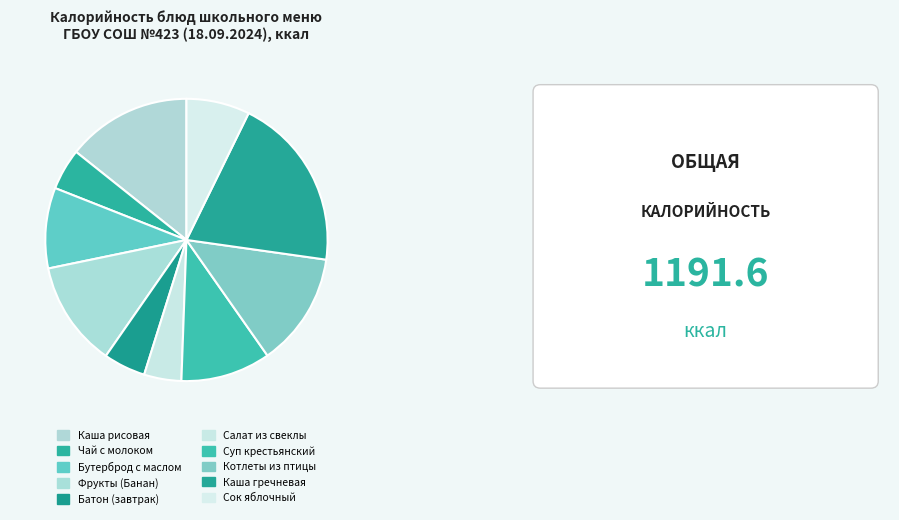

To the nearest percent, what is the combined percentage of Суп крестьянский and Батон (завтрак)?

15%